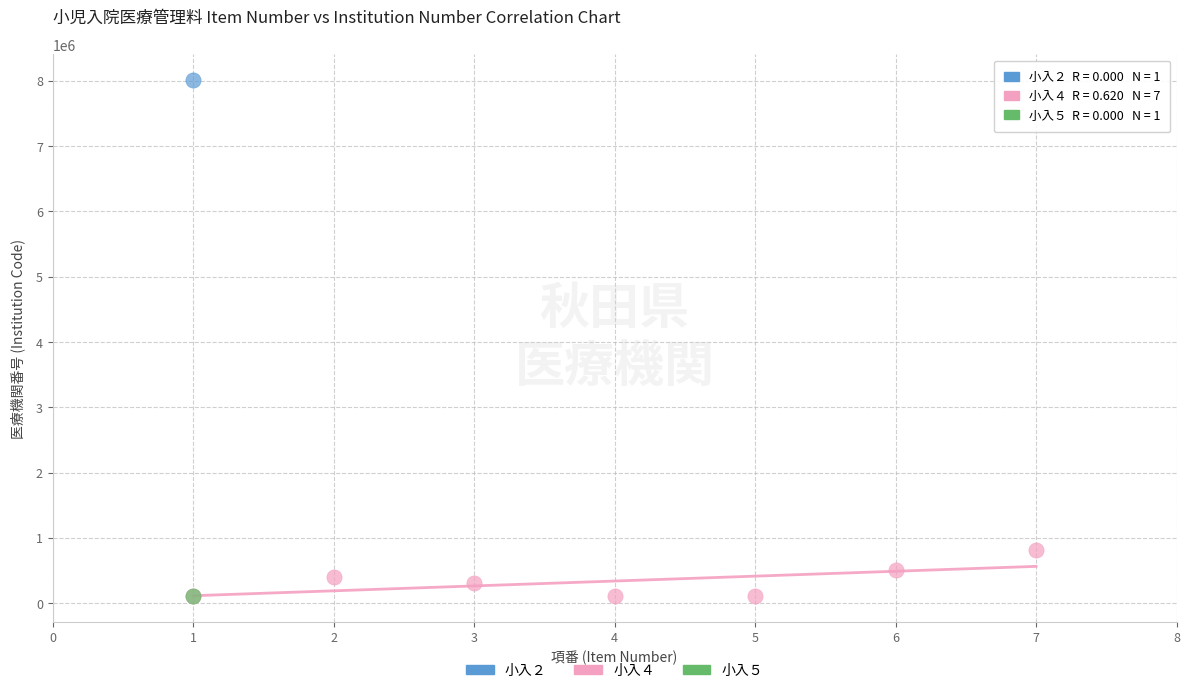

What are all the series names shown in the legend?

小入２, 小入４, 小入５